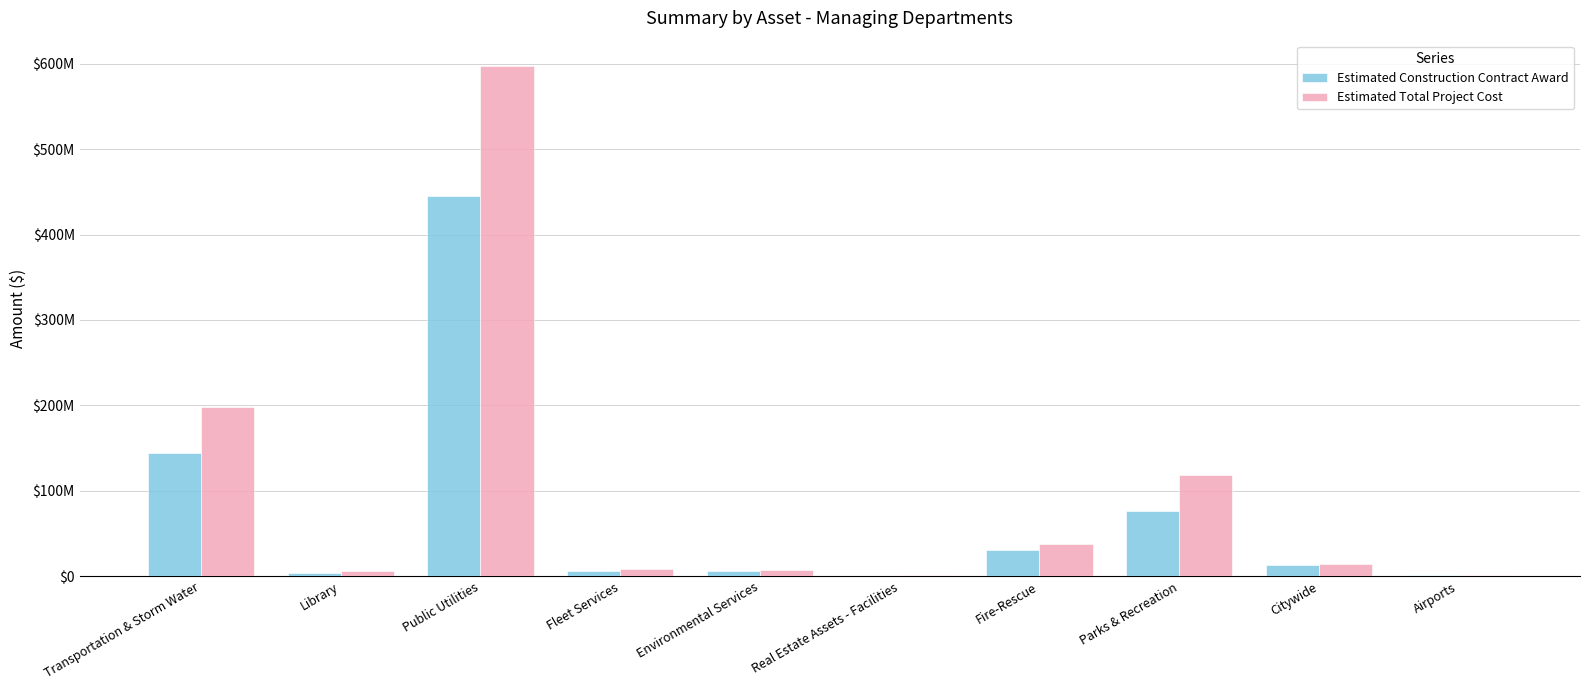

Are the bars grouped side by side (vs. stacked)?

Yes